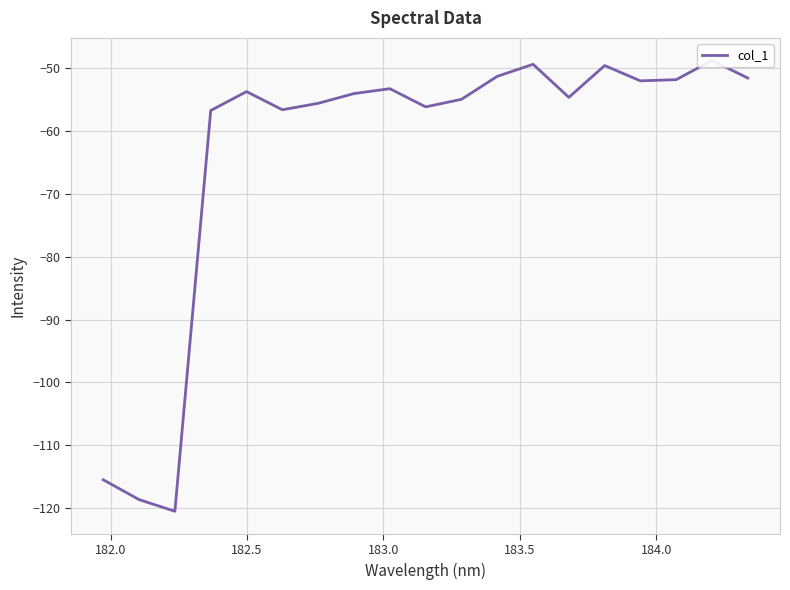

What is the difference between the maximum and minimum values?

71.7